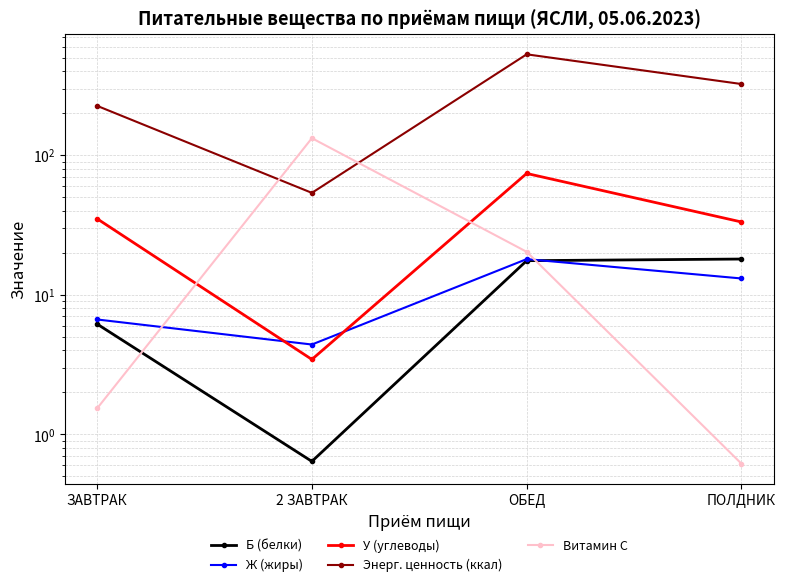

How many intersections are there between Ж (жиры) and Б (белки)?

1